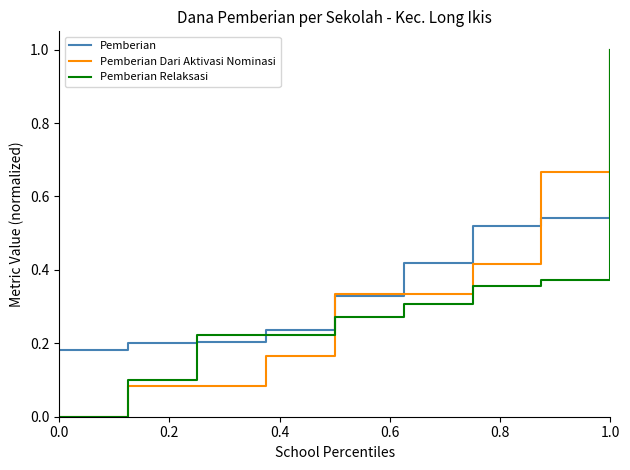

What is the maximum value shown in the chart?

1.0